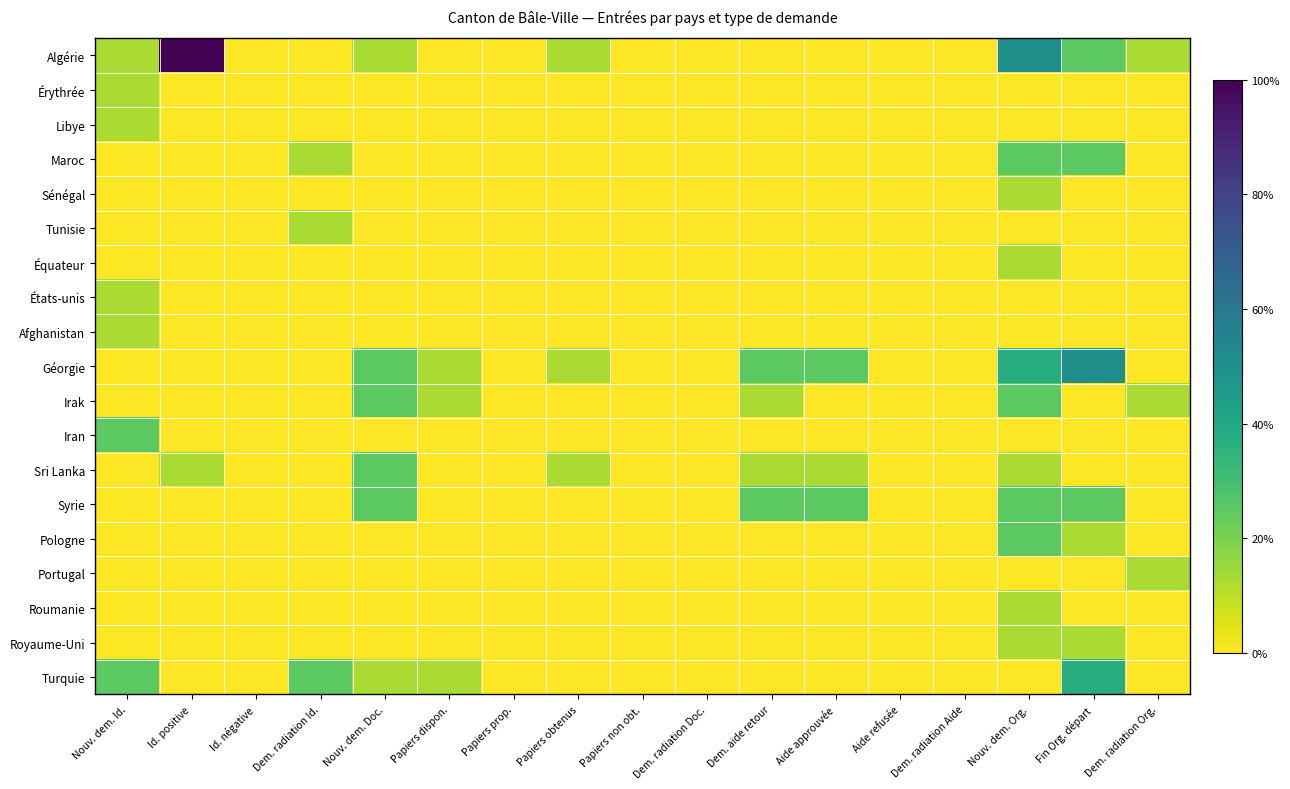

Count the number of data series in this chart.

19